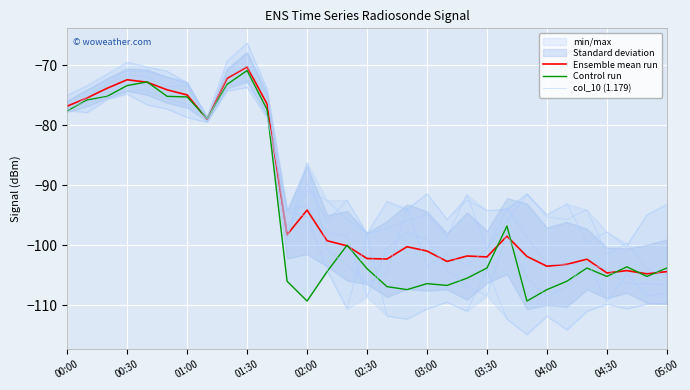

Which series ends up on top after the final intersection of Control run and Ensemble mean run?

Control run